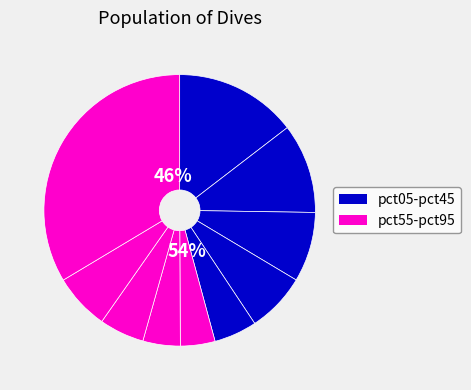

What percentage do pct05 and pct25 together represent?

22.9%